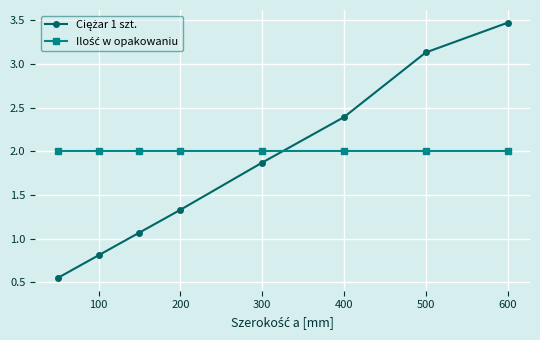

At which category does the chart reach its peak across all series?

600